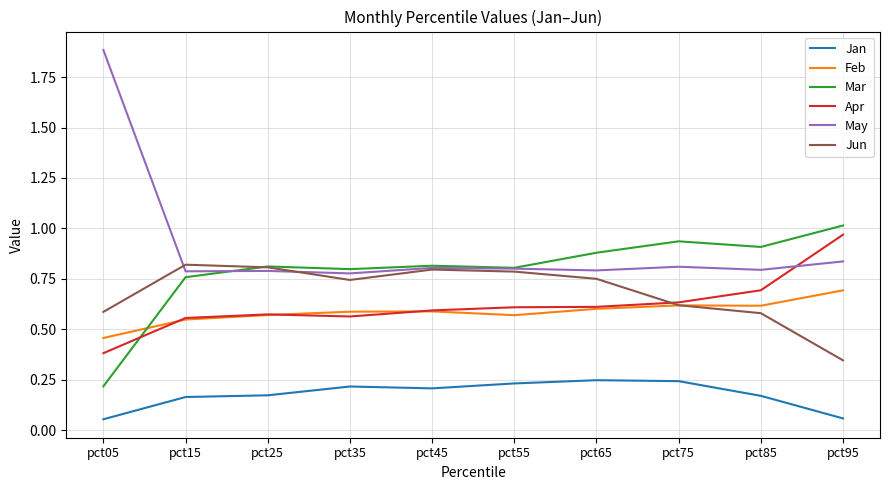

How many lines are shown in the chart?

6